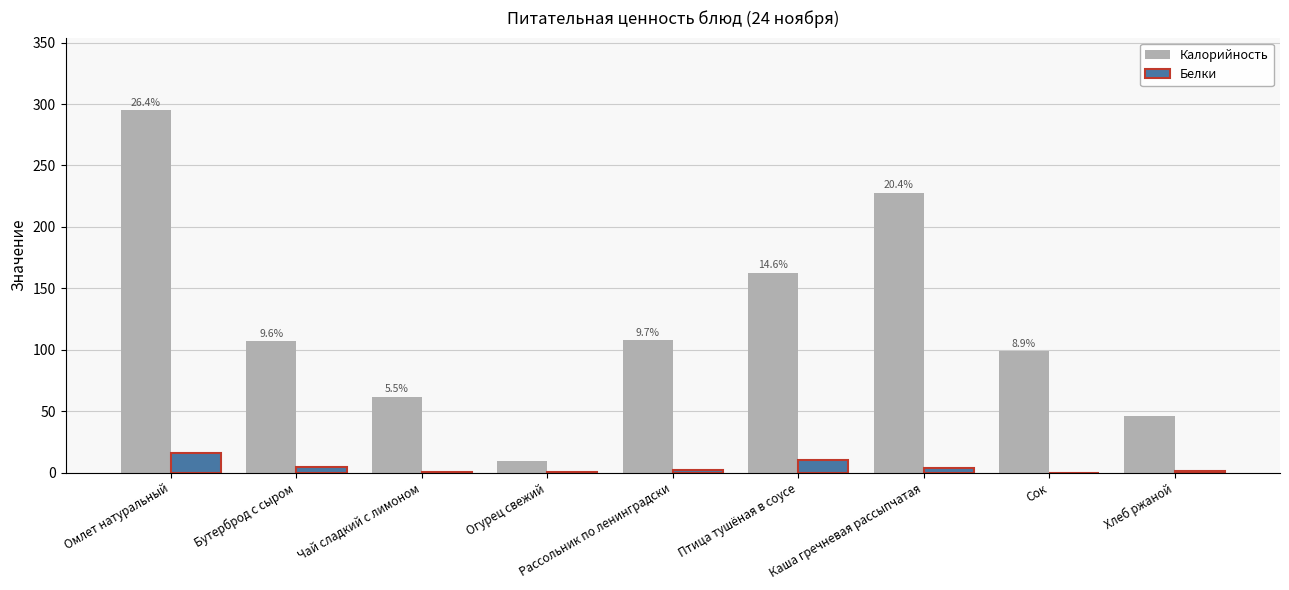

Read the Калорийность value at Рассольник по ленинградски.

108.0